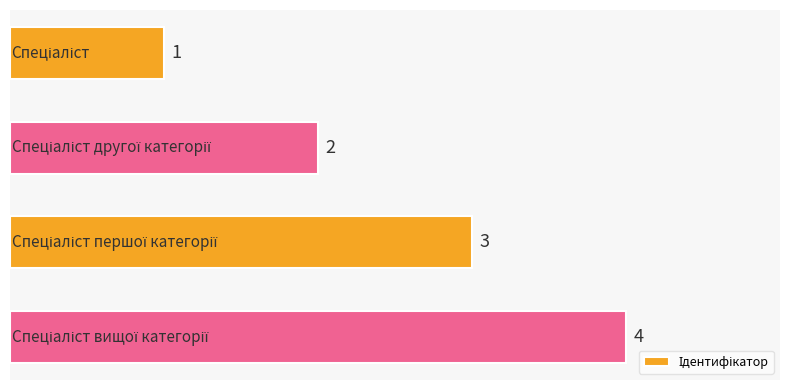

What is the sum of all values?

10